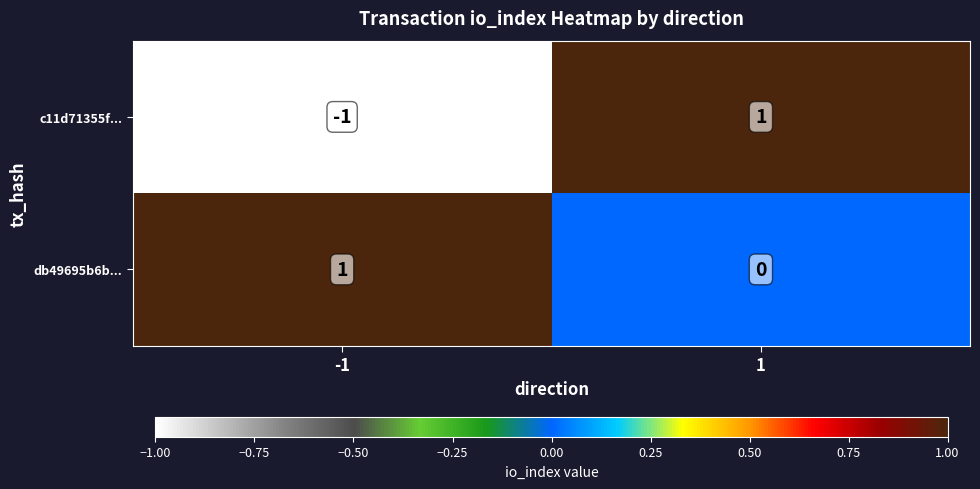

At 1, list the series in order from smallest to largest.

db49695b6b..., c11d71355f...